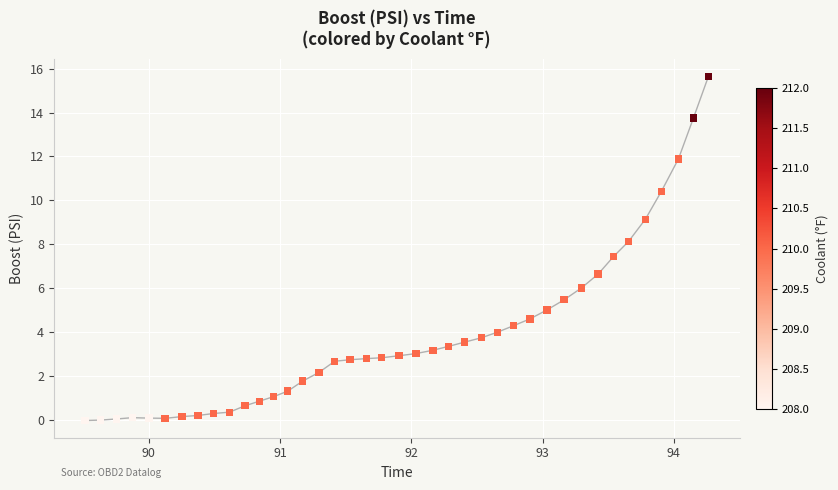

What is the range of X values (max minus min)?

4.7